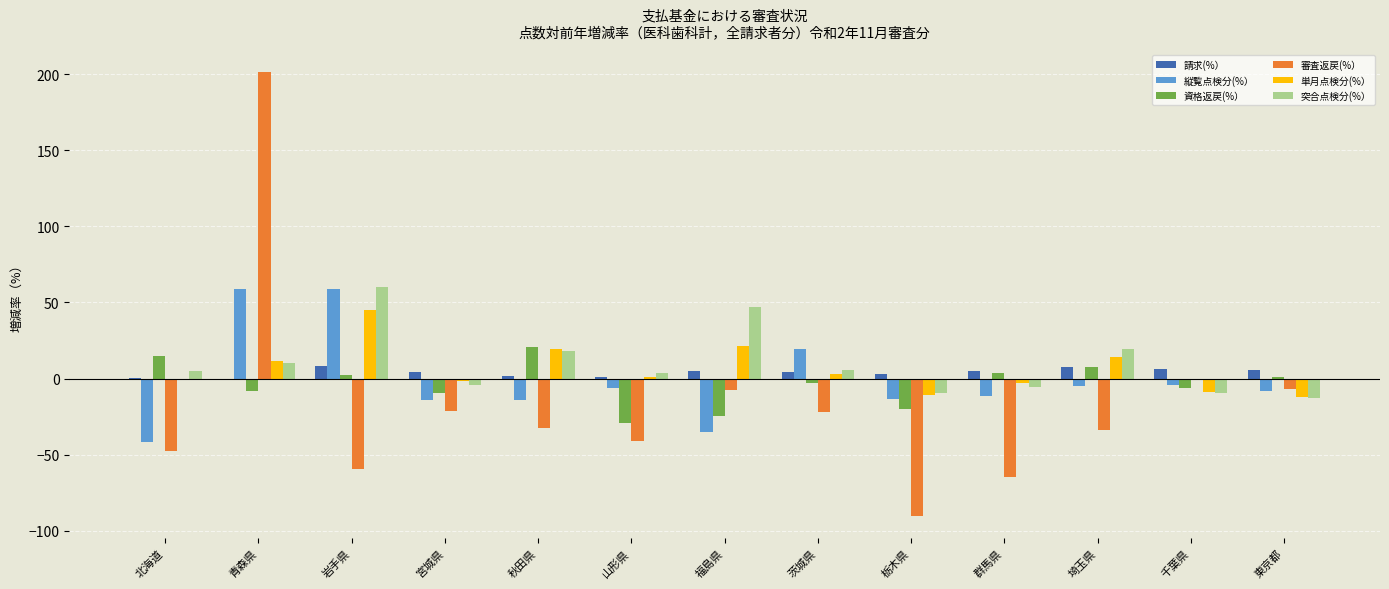

How many distinct data groups are displayed?

6